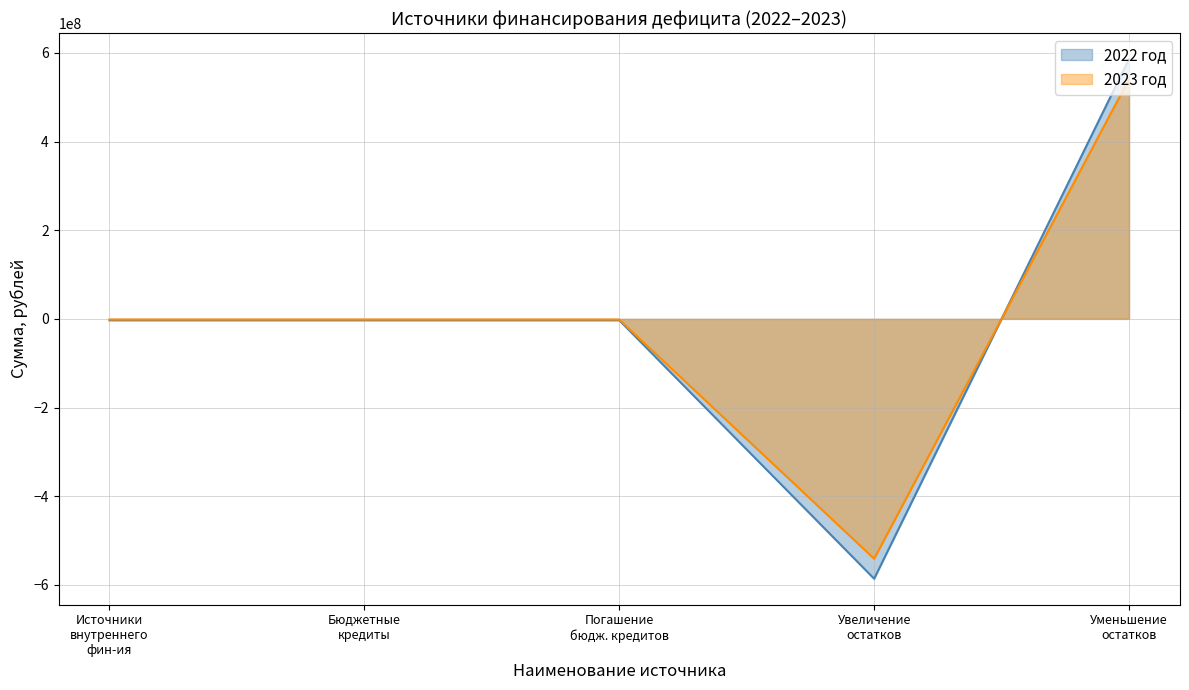

What is the minimum value shown in the chart?

-586083114.5